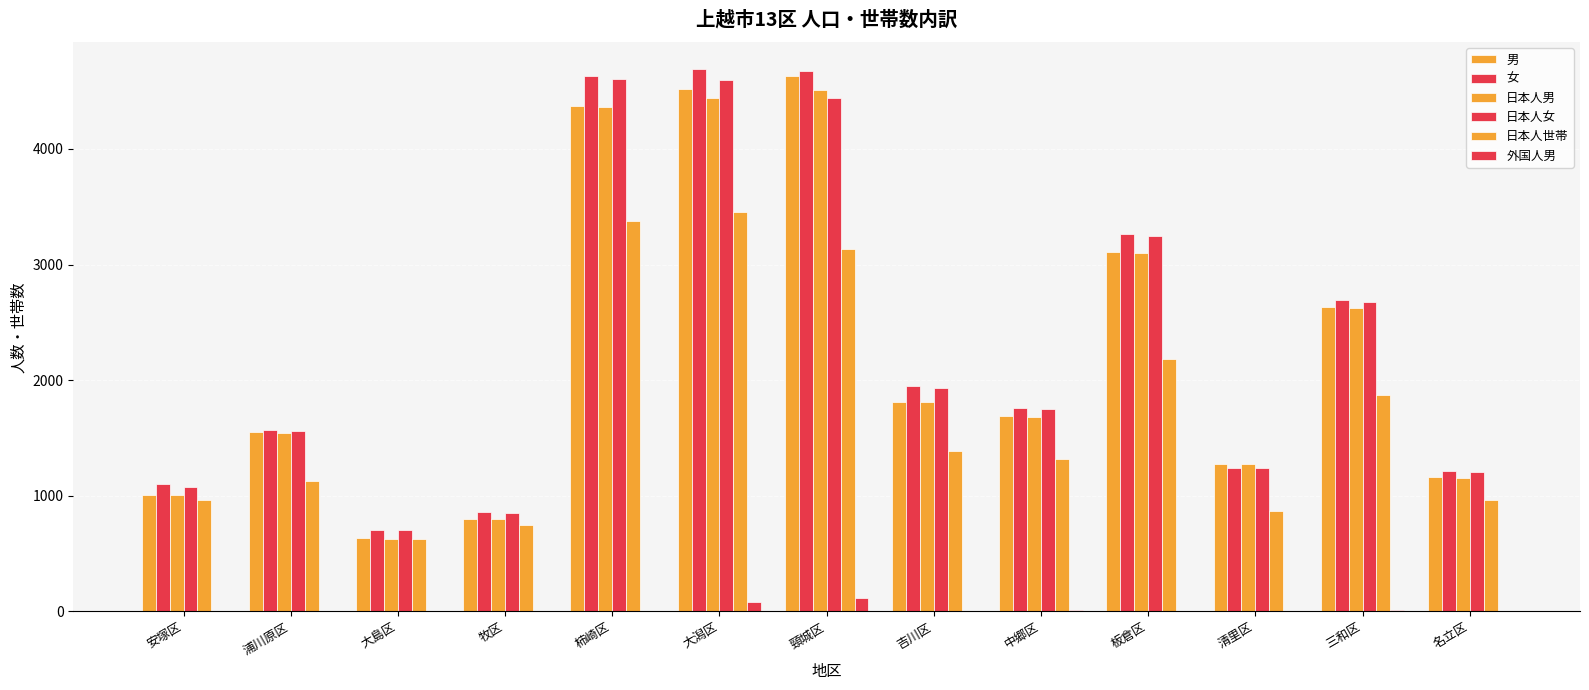

What is the value of the 日本人男 bar at the 10th from the left?

3101